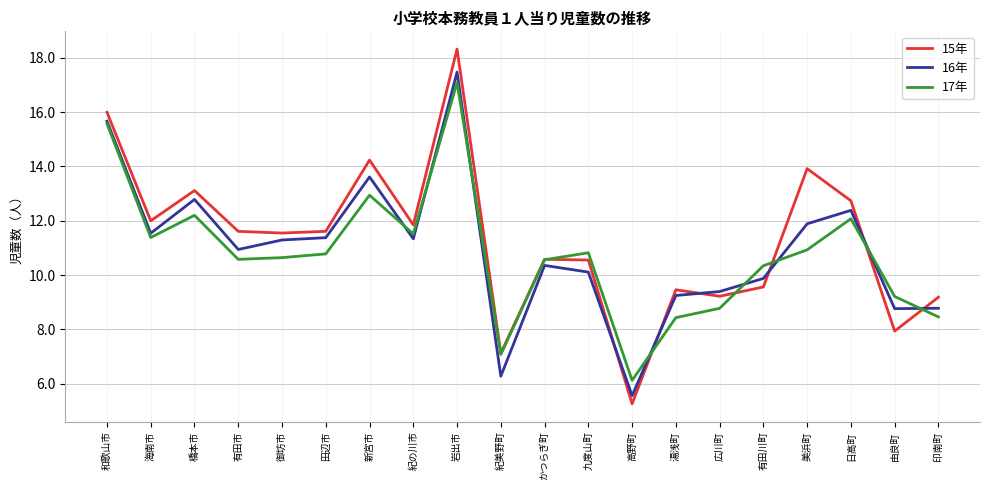

What is the spread (max minus min) of values at 有田市?

1.0